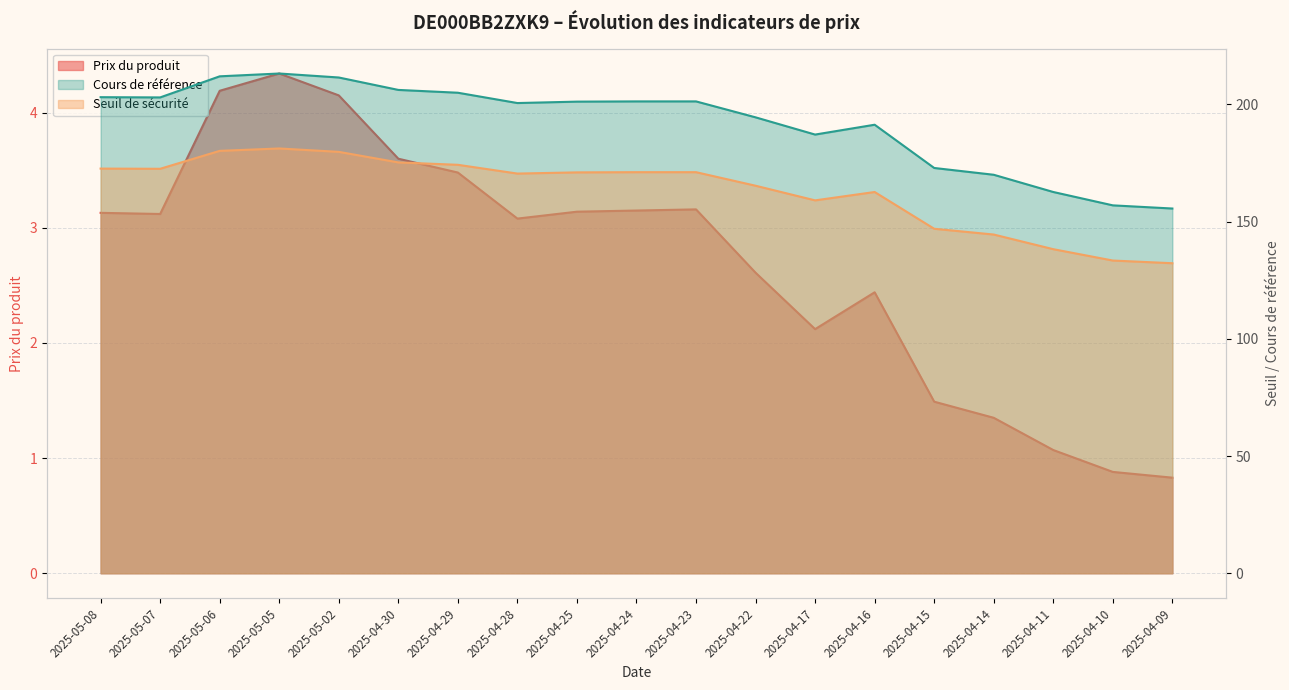

How many interior local valleys does the Cours de référence series have?

3